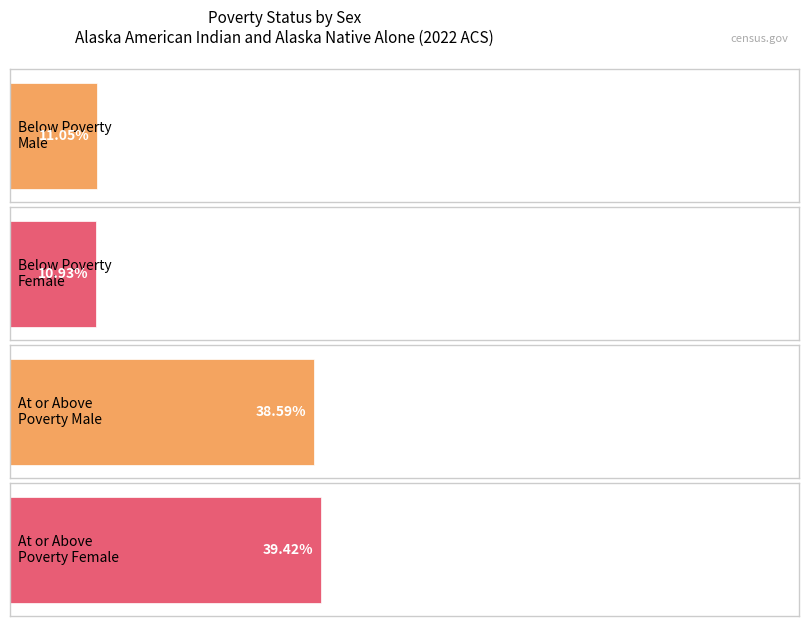

What are all the series names shown in the legend?

Below Poverty Male, Below Poverty Female, At or Above Poverty Male, At or Above Poverty Female